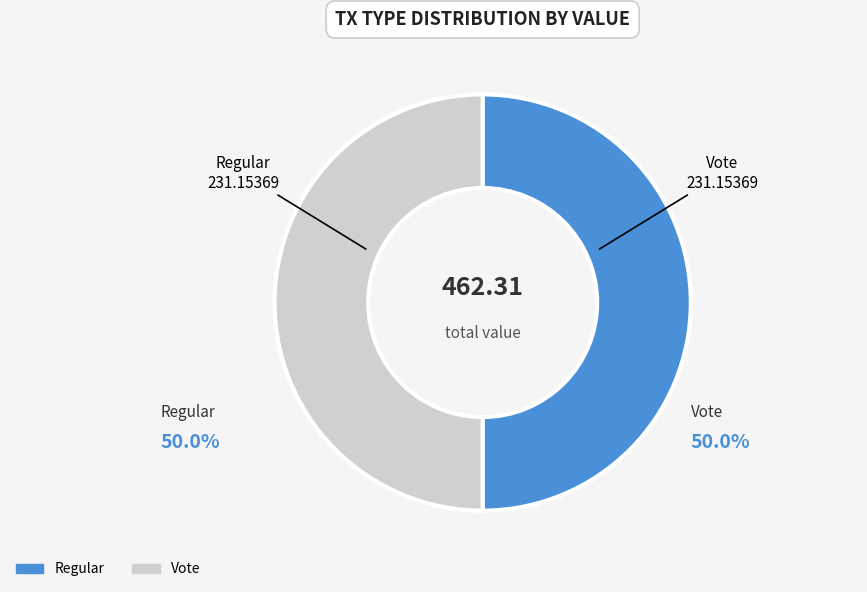

How much of the chart is everything except Regular?

50.0%